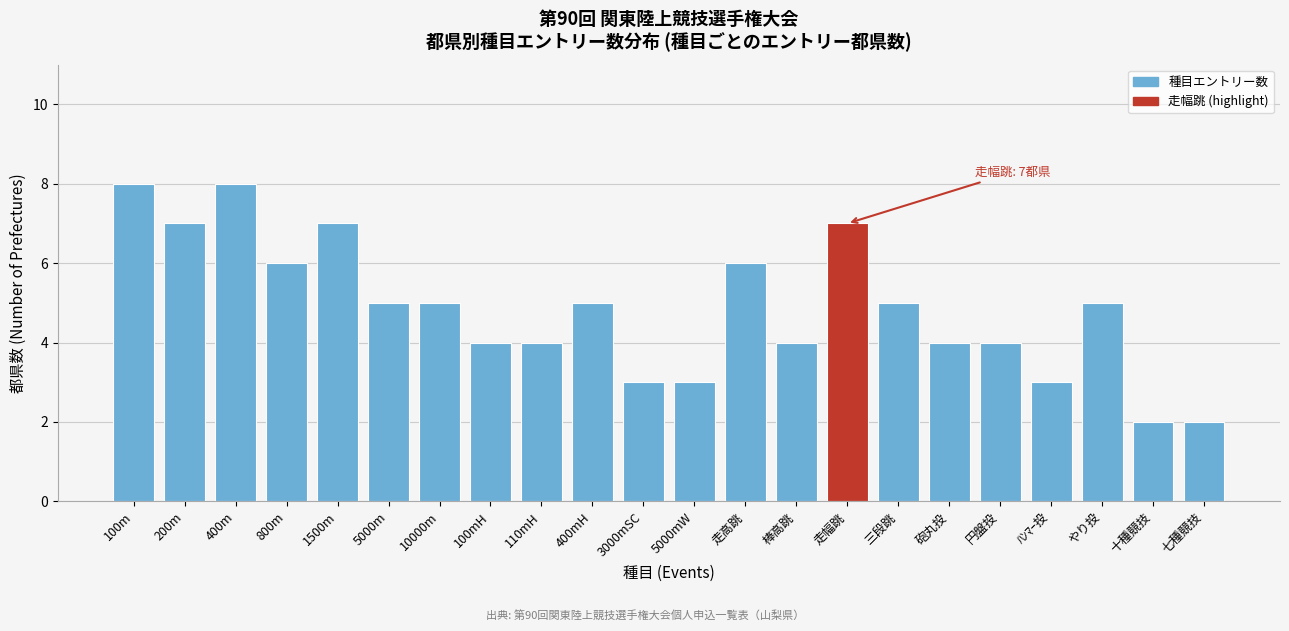

Reading left to right, what are all the values shown in this chart?

8	7	8	6	7	5	5	4	4	5	3	3	6	4	7	5	4	4	3	5	2	2